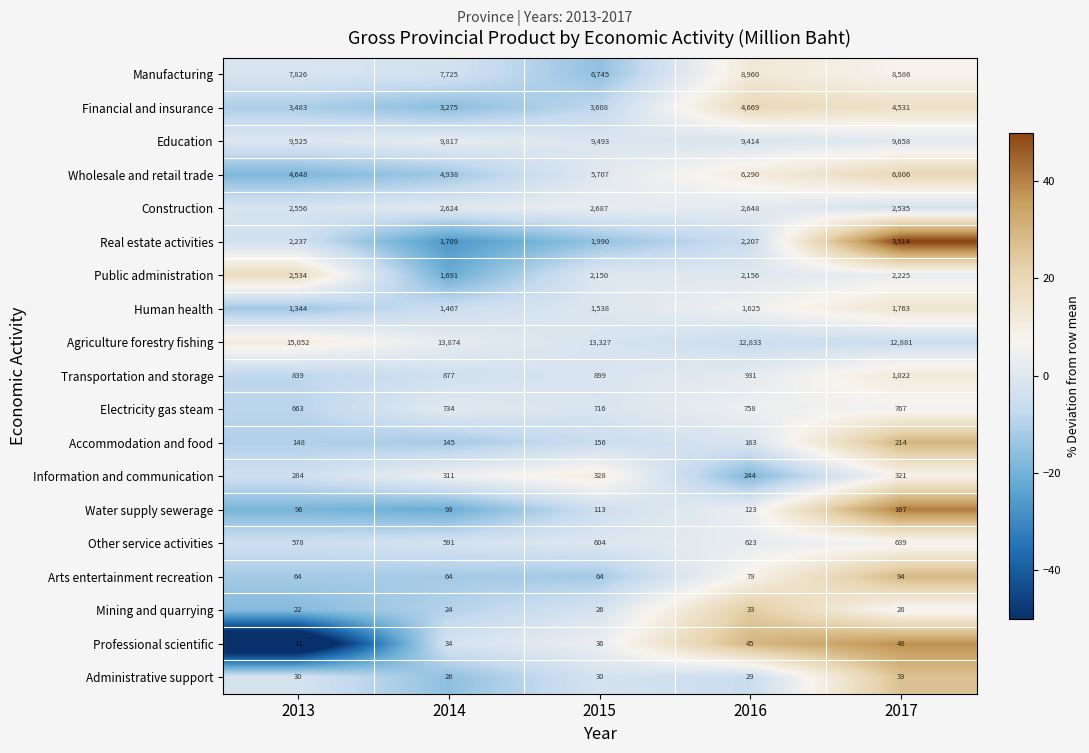

List the labels in order of Public administration value, smallest first.

2014, 2015, 2016, 2017, 2013